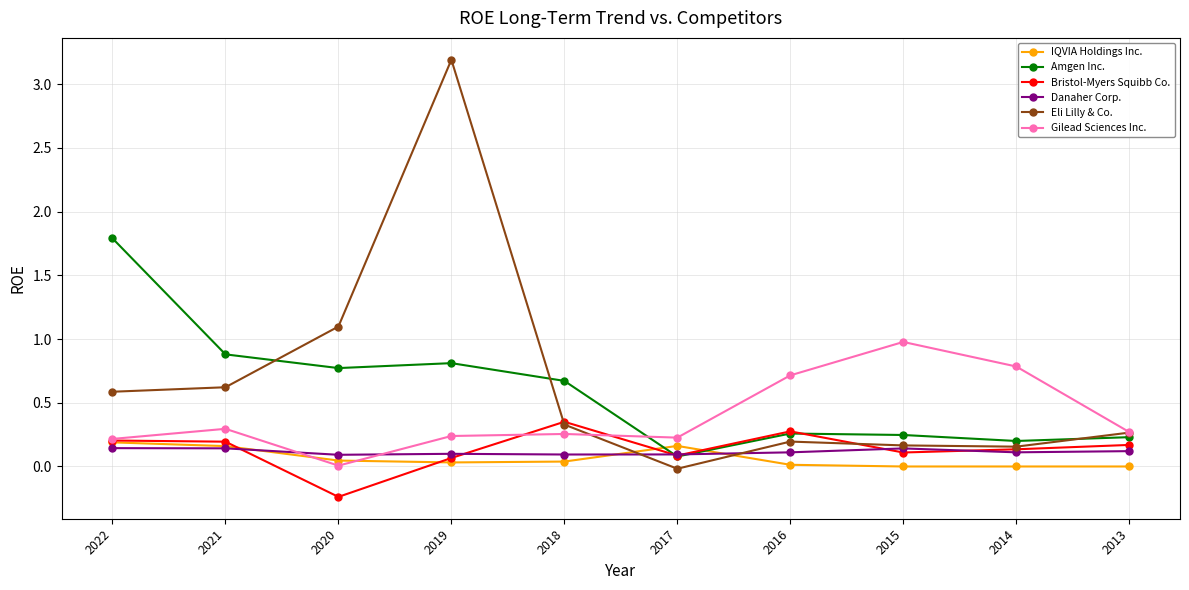

Read the Gilead Sciences Inc. value at 2015.

1.0